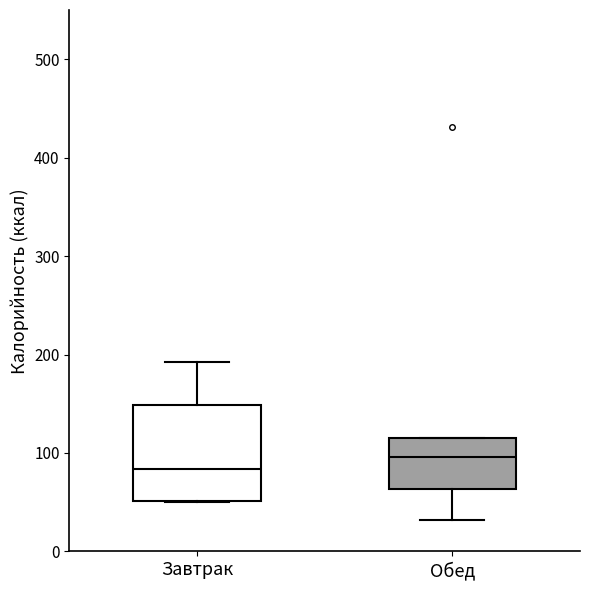

Where is the lower edge of the box for Завтрак on the y-axis? The values are not printed on the chart, so give them approximately, as read against the axis.

50